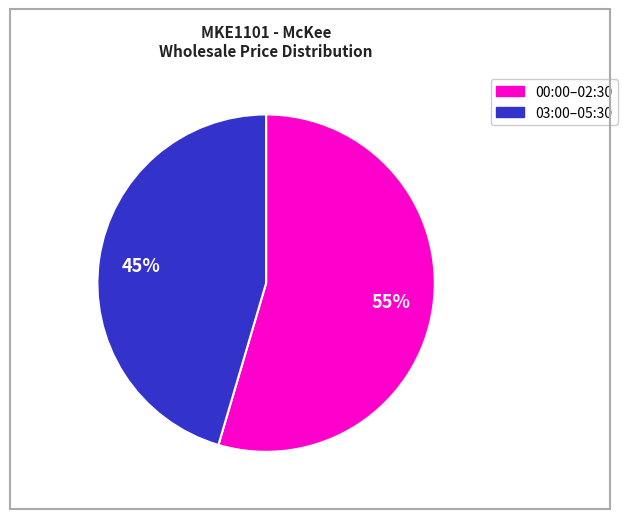

Is there any slice that represents more than half of the pie?

Yes